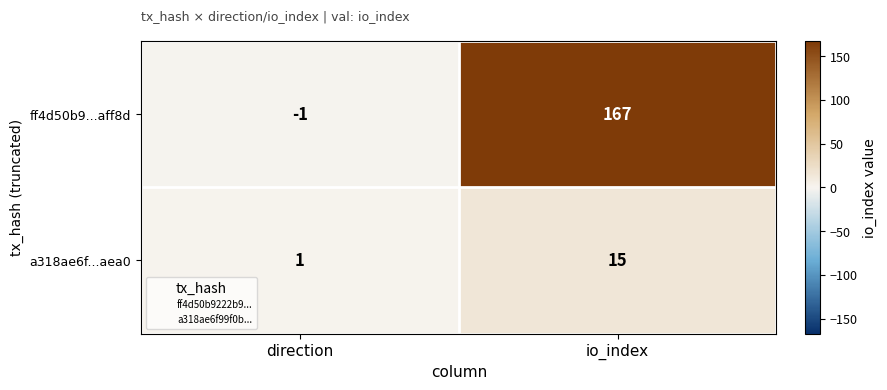

Which series has the largest range (max minus min)?

ff4d50b9...aff8d